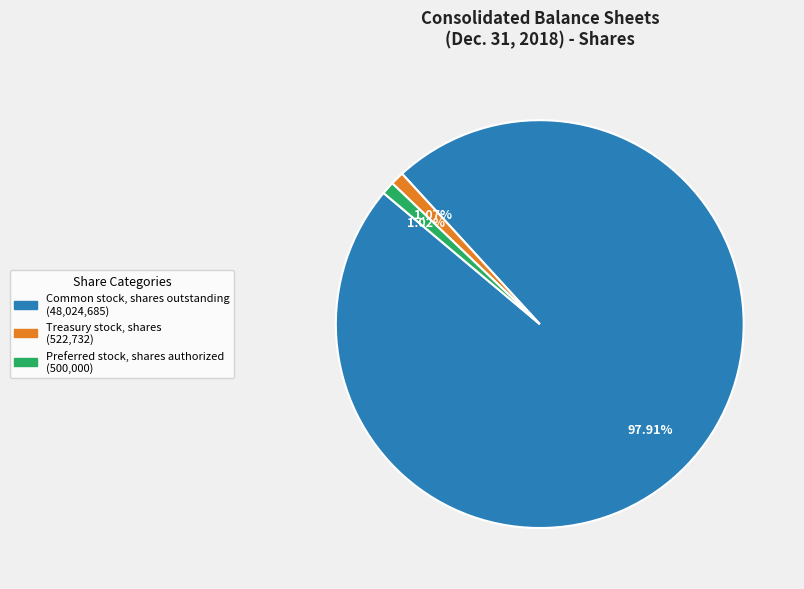

Is there a majority slice in this chart?

Yes